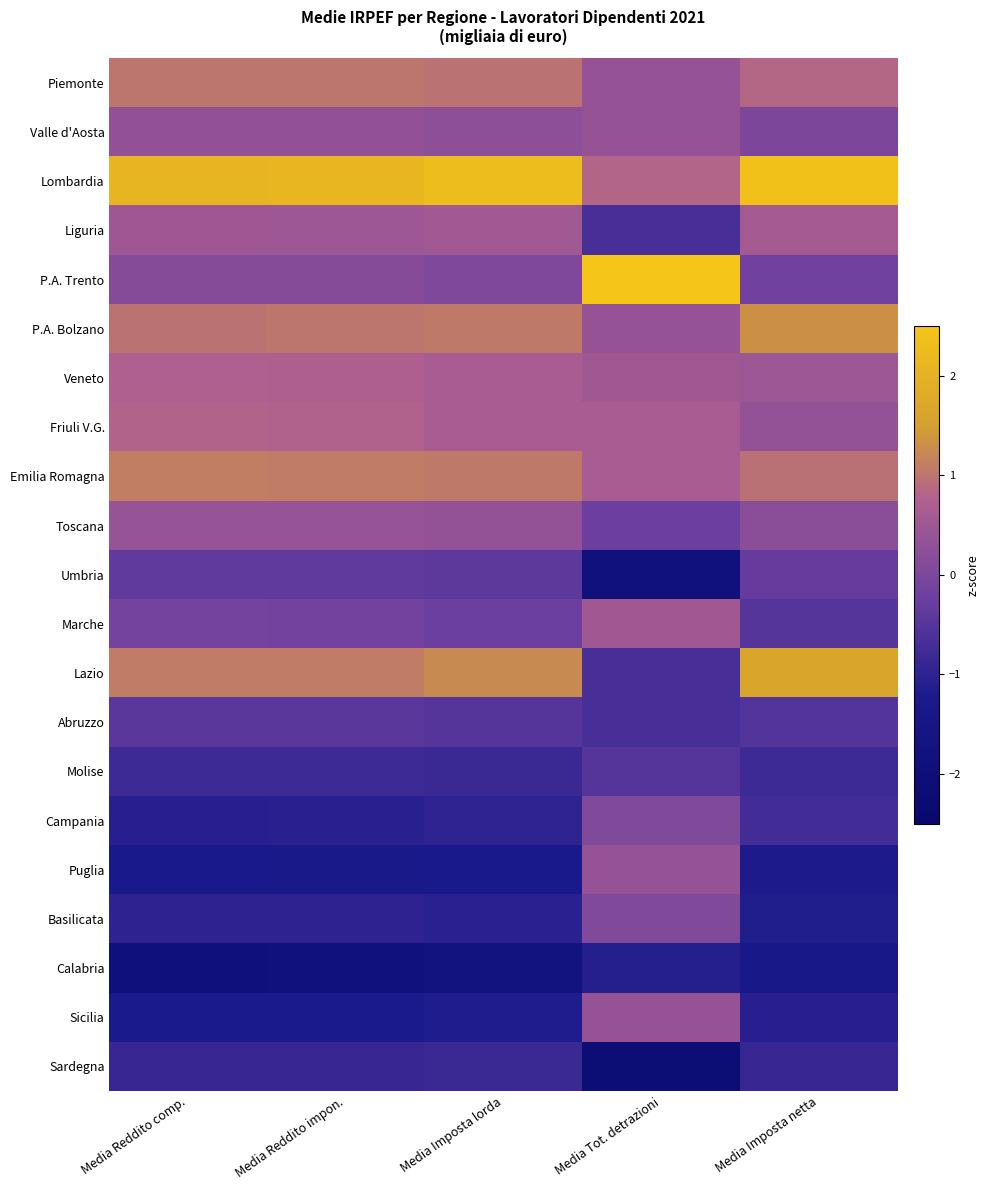

At which category is the sum across all series the highest?

Media Reddito impon.